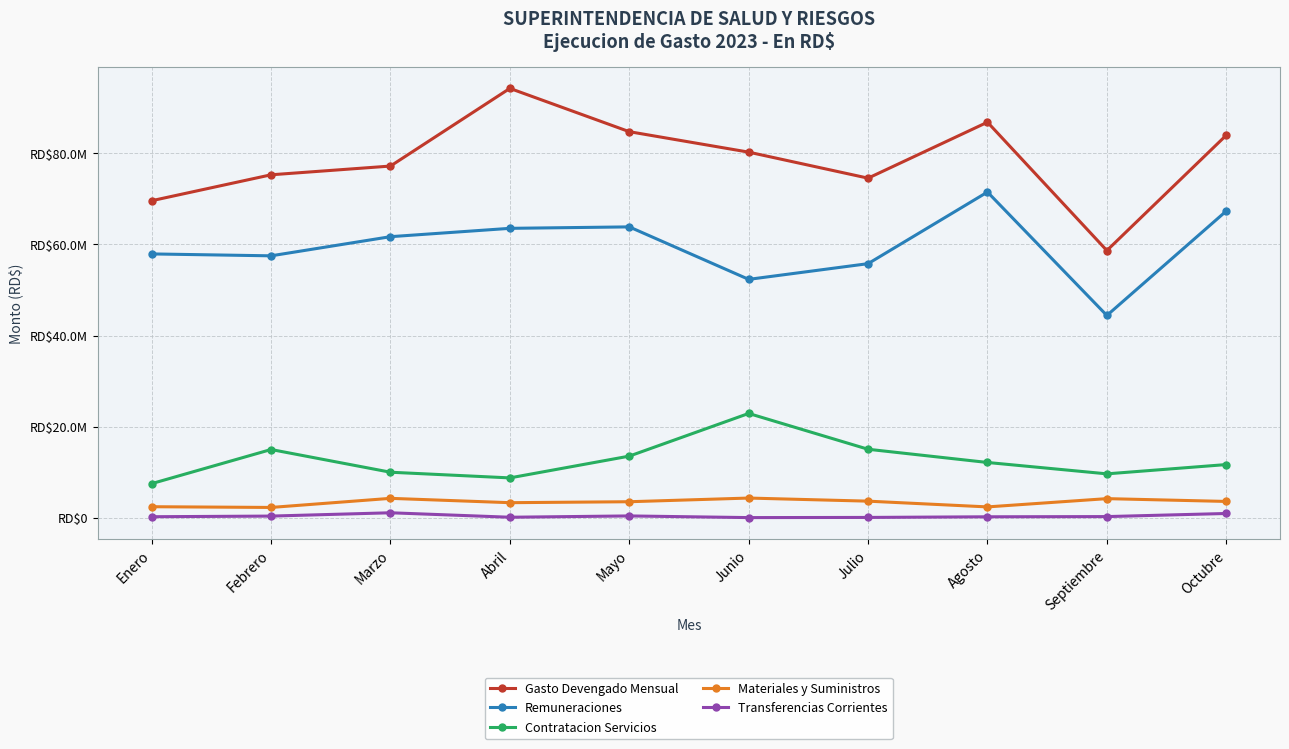

Between Mayo and Febrero, which is larger?

Mayo